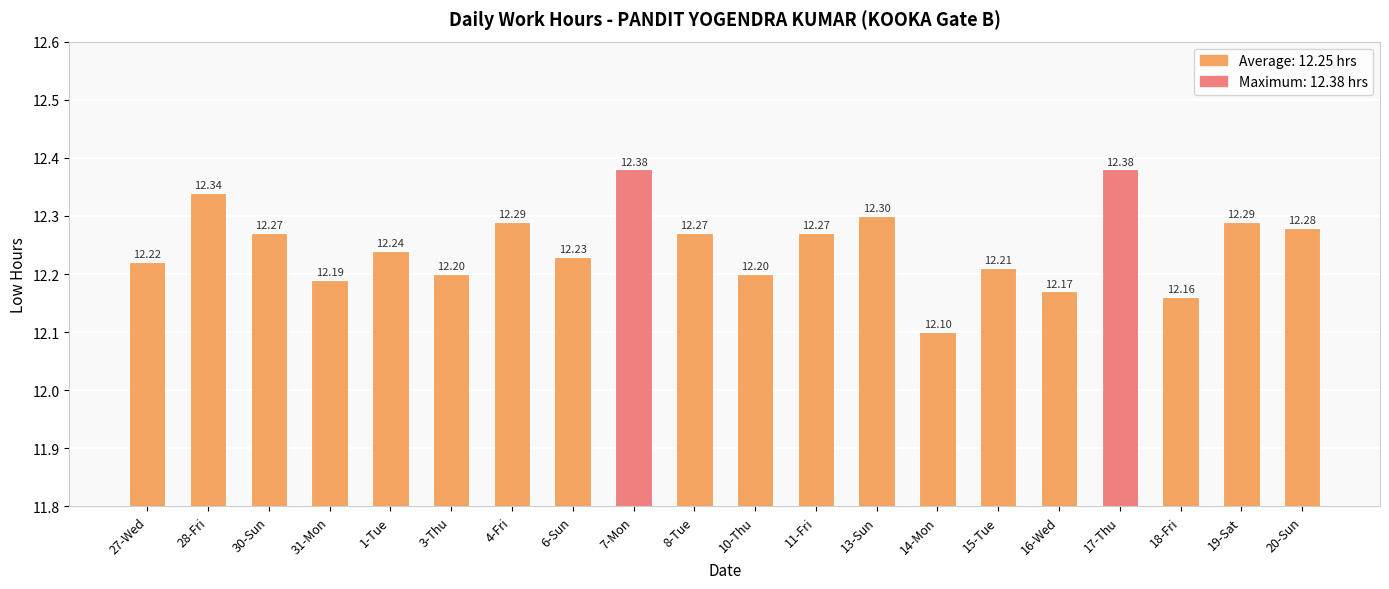

What is the sum of the values at 15-Tue and 19-Sat?

24.5